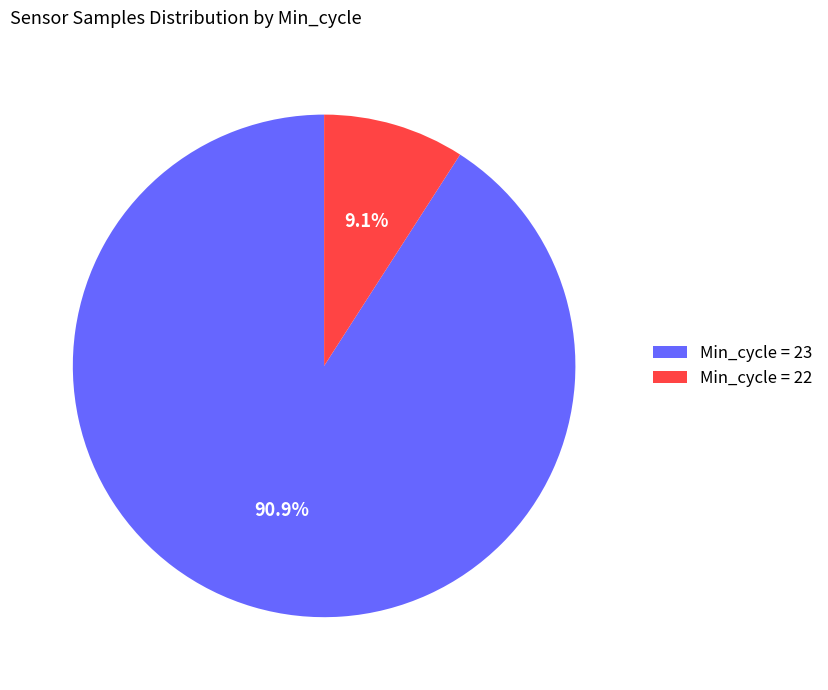

Is there a majority slice in this chart?

Yes